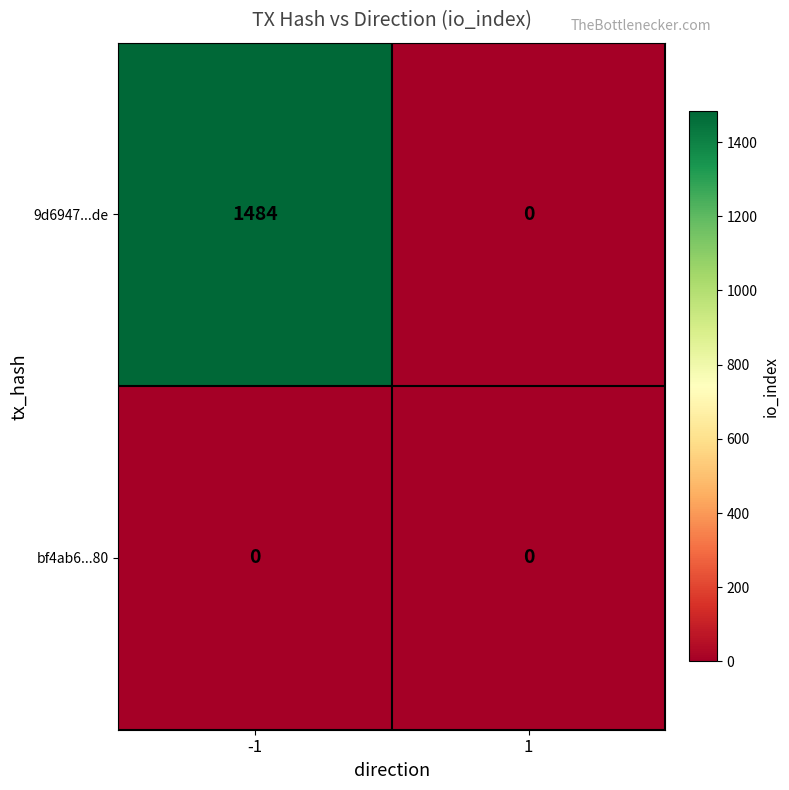

At which category does the chart reach its peak across all series?

-1